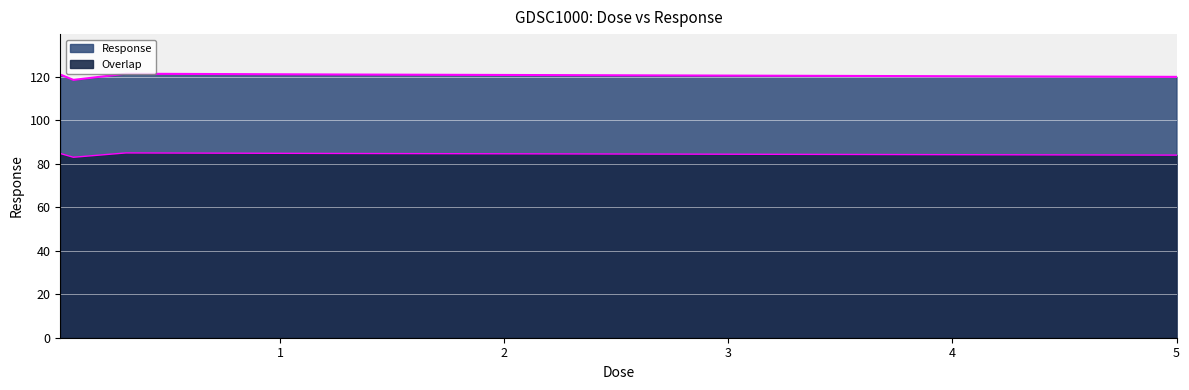

Which label corresponds to the largest value in the chart?

0.3125